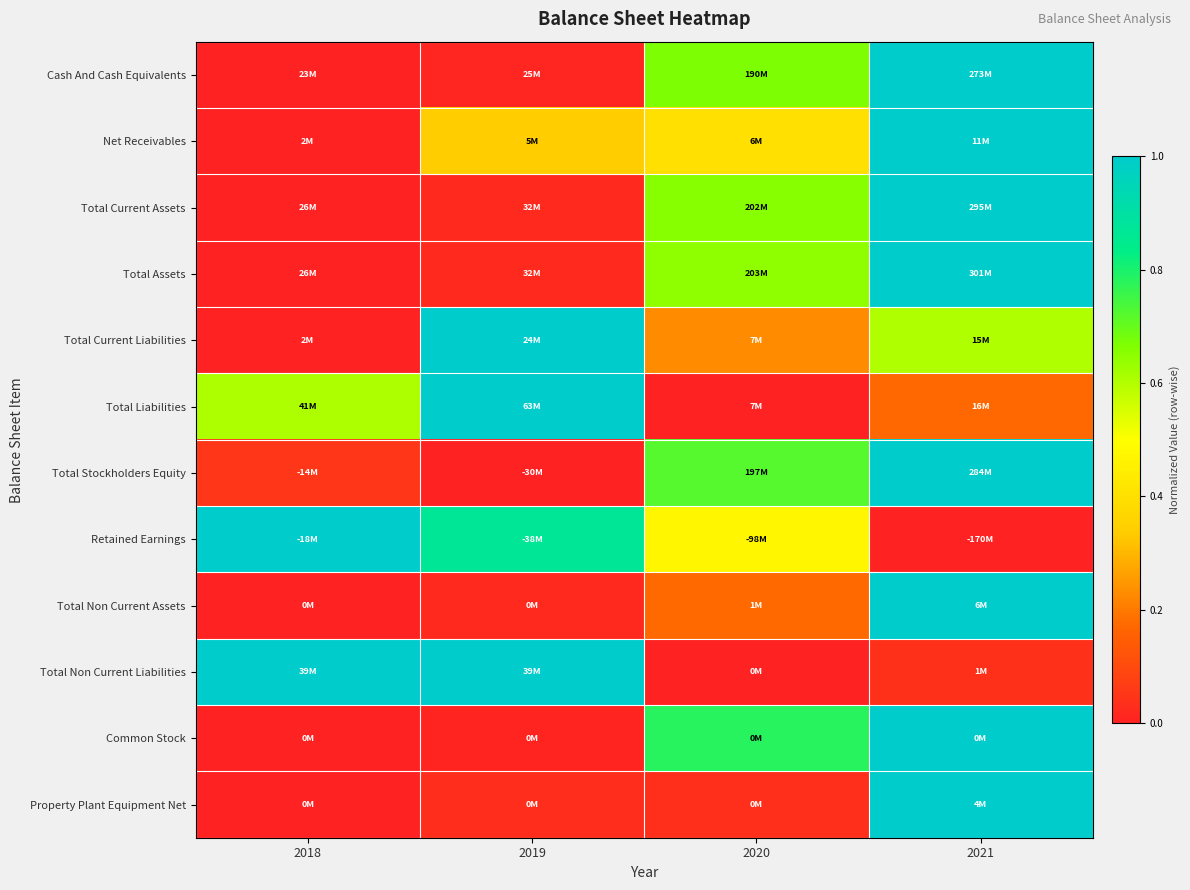

Reading left to right, transcribe all the data shown in this chart.

Cash And Cash Equivalents: 2018=0.0	2019=0.0	2020=0.7	2021=1.0
Net Receivables: 2018=0.0	2019=0.3	2020=0.4	2021=1.0
Total Current Assets: 2018=0.0	2019=0.0	2020=0.7	2021=1.0
Total Assets: 2018=0.0	2019=0.0	2020=0.6	2021=1.0
Total Current Liabilities: 2018=0.0	2019=1.0	2020=0.2	2021=0.6
Total Liabilities: 2018=0.6	2019=1.0	2020=0.0	2021=0.2
Total Stockholders Equity: 2018=0.1	2019=0.0	2020=0.7	2021=1.0
Retained Earnings: 2018=1.0	2019=0.9	2020=0.5	2021=0.0
Total Non Current Assets: 2018=0.0	2019=0.0	2020=0.2	2021=1.0
Total Non Current Liabilities: 2018=1.0	2019=1.0	2020=0.0	2021=0.0
Common Stock: 2018=0.0	2019=0.0	2020=0.8	2021=1.0
Property Plant Equipment Net: 2018=0.0	2019=0.0	2020=0.0	2021=1.0